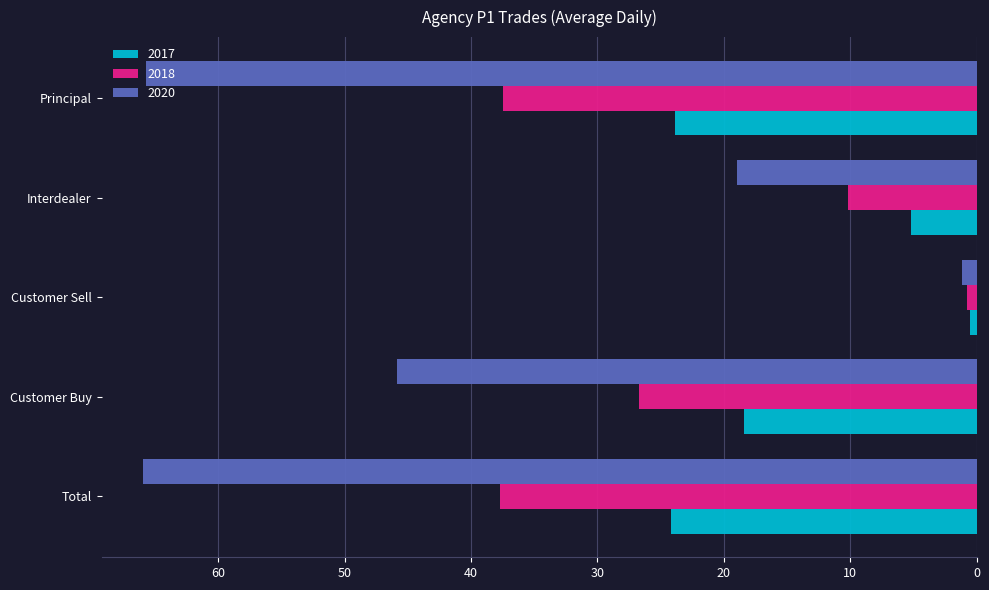

What is the spread (max minus min) of values at Principal?

41.9